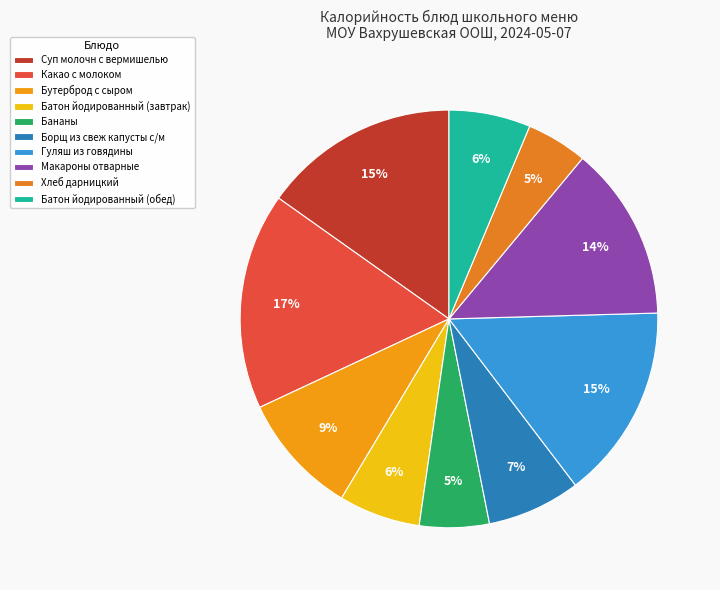

Count the number of slices in the pie.

10